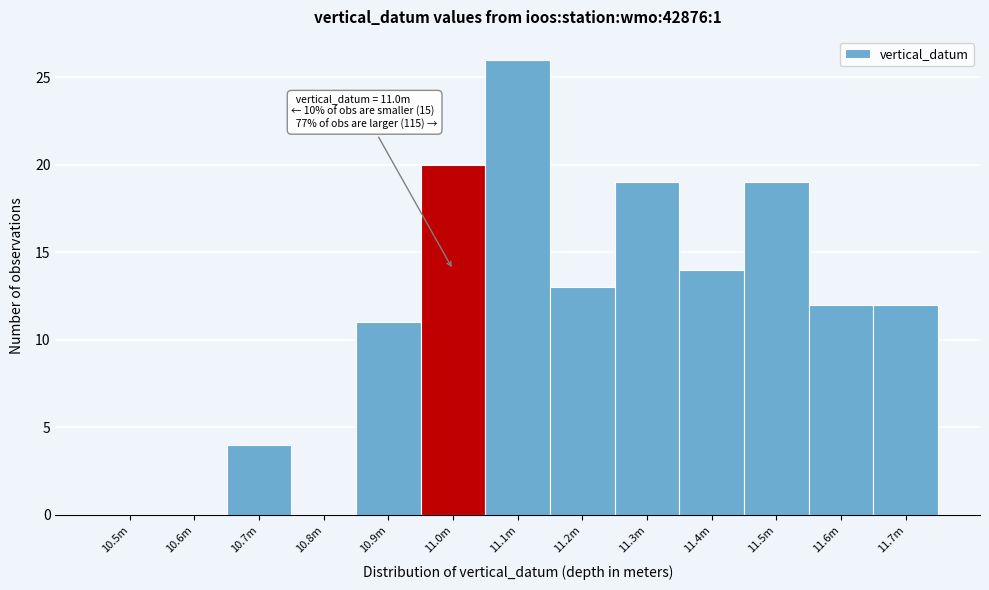

Reading right to left, transcribe all the data shown in this chart.

11.7m=12	11.6m=12	11.5m=19	11.4m=14	11.3m=19	11.2m=13	11.1m=26	11.0m=20	10.9m=11	10.8m=0	10.7m=4	10.6m=0	10.5m=0